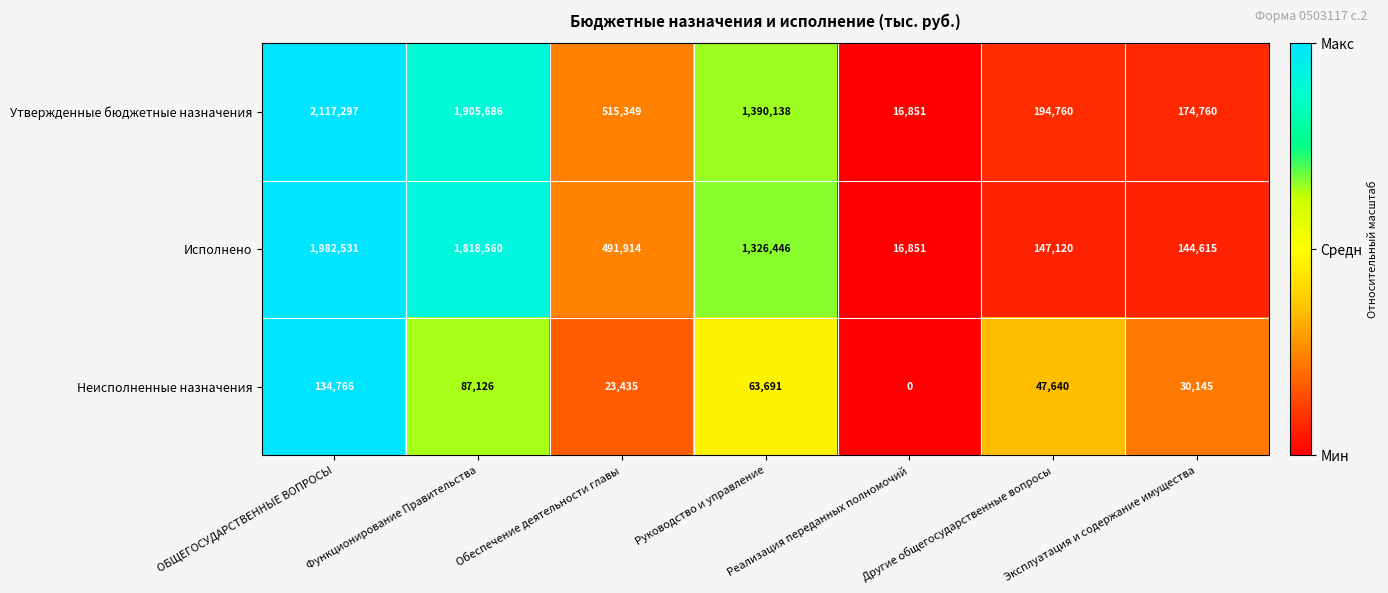

The value of Неисполненные назначения at Эксплуатация и содержание имущества is 14363. True or false?

False